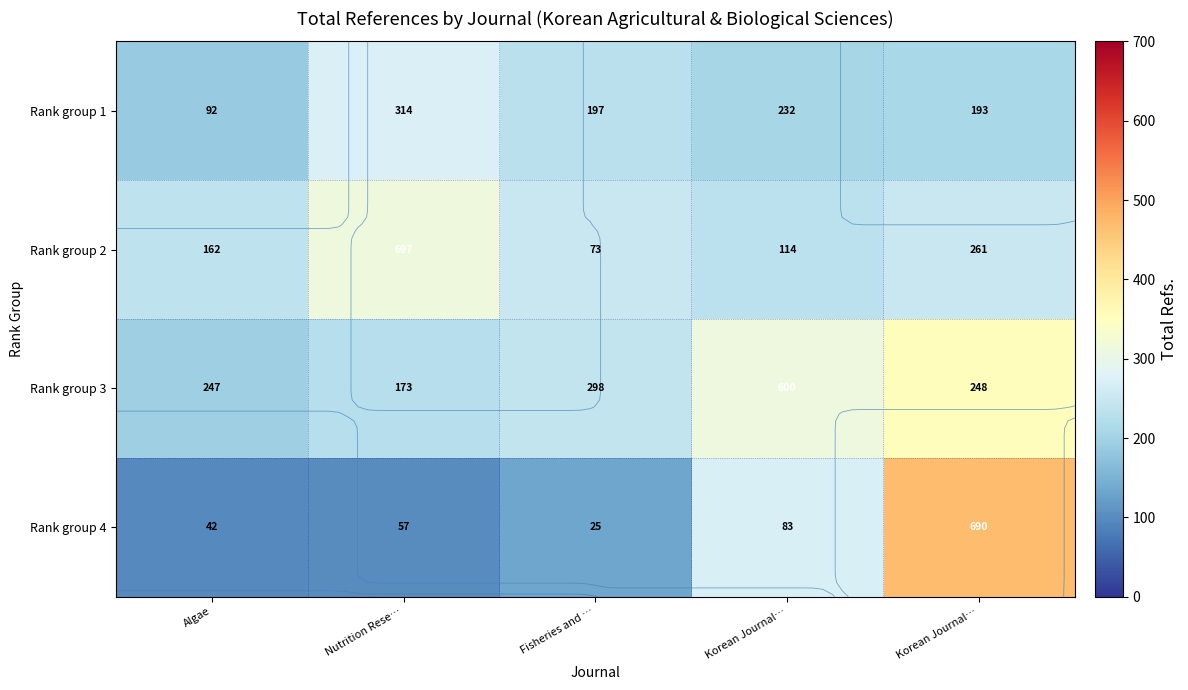

Is it true that Rank group 4 equals 695.2 at Korean Journal…?

False